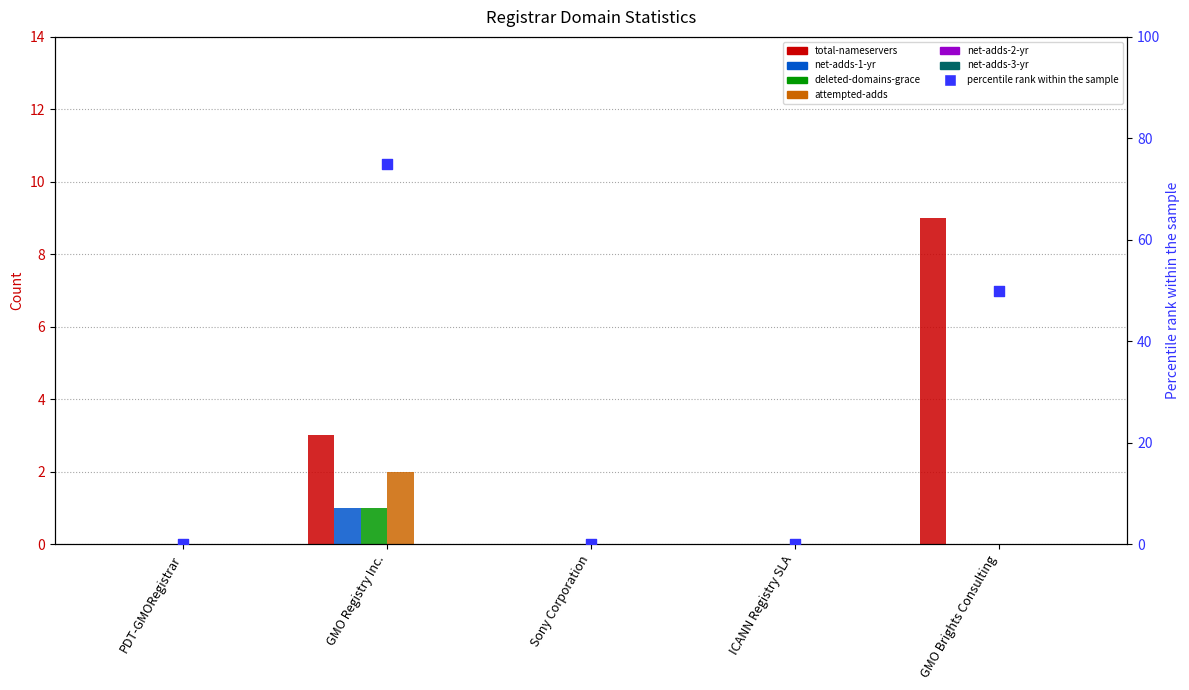

Which series reaches the maximum Y coordinate?

total-nameservers